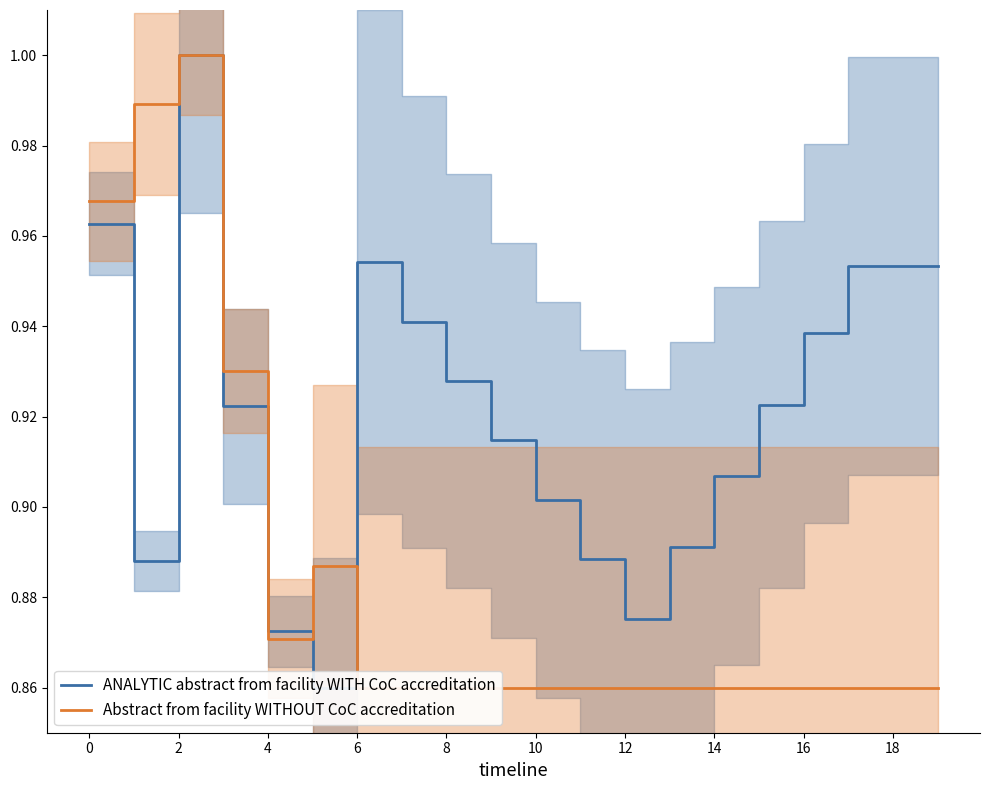

Is this an area chart (filled region under the line)?

No